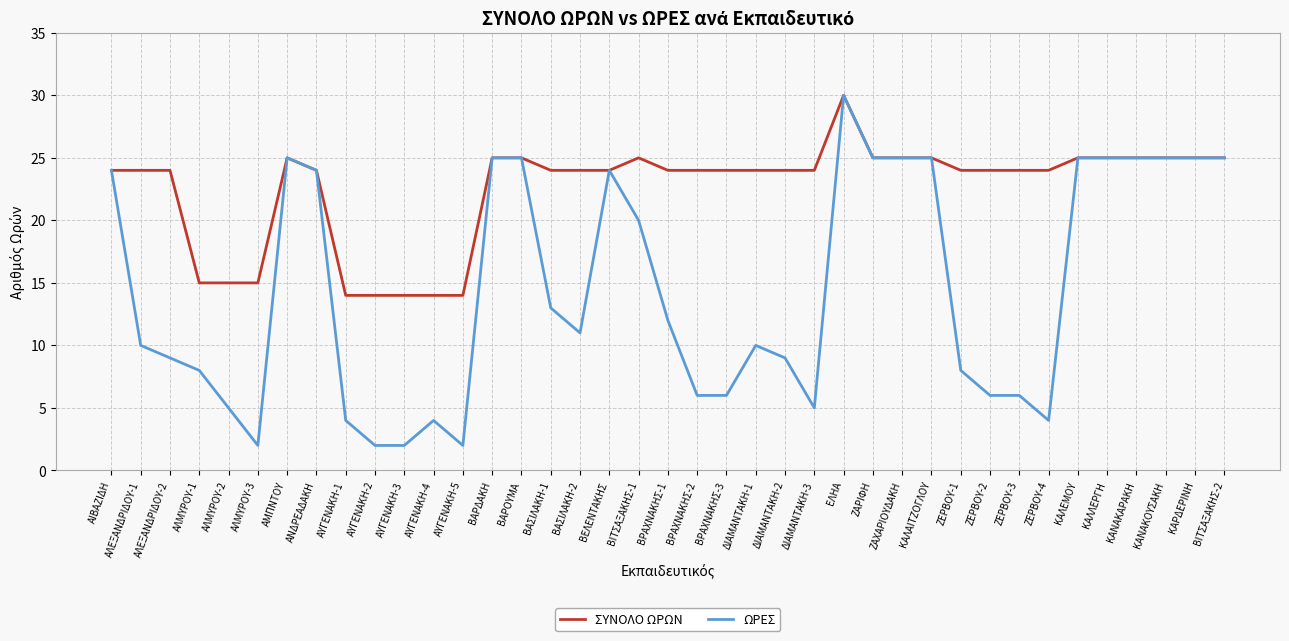

Reading left to right, extract all data points from this chart.

ΣΥΝΟΛΟ ΩΡΩΝ: 24	24	24	15	15	15	25	24	14	14	14	14	14	25	25	24	24	24	25	24	24	24	24	24	24	30	25	25	25	24	24	24	24	25	25	25	25	25	25
ΩΡΕΣ: 24	10	9	8	5	2	25	24	4	2	2	4	2	25	25	13	11	24	20	12	6	6	10	9	5	30	25	25	25	8	6	6	4	25	25	25	25	25	25